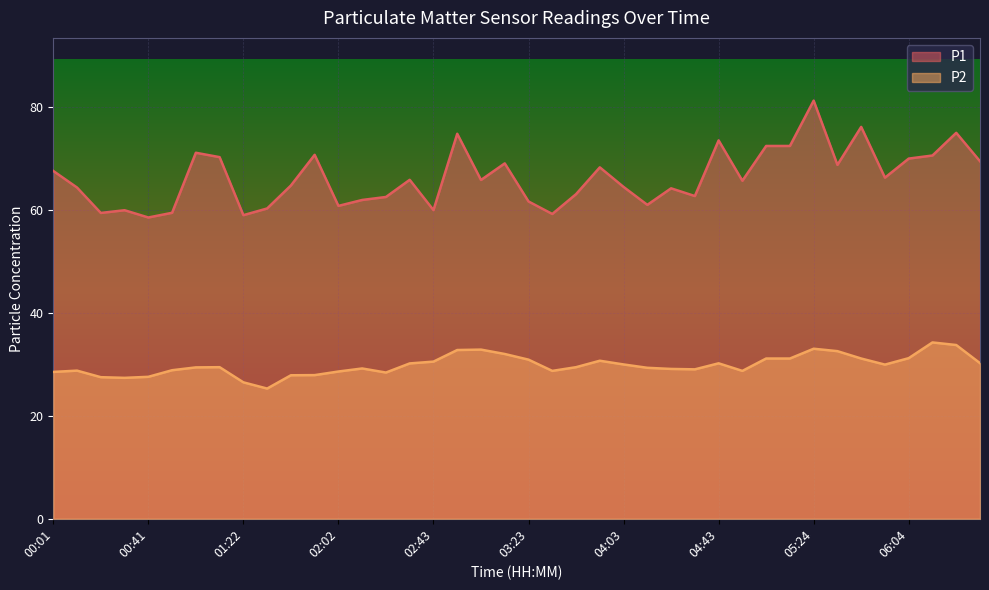

True or false: P2 and P1 intersect in this chart.

False